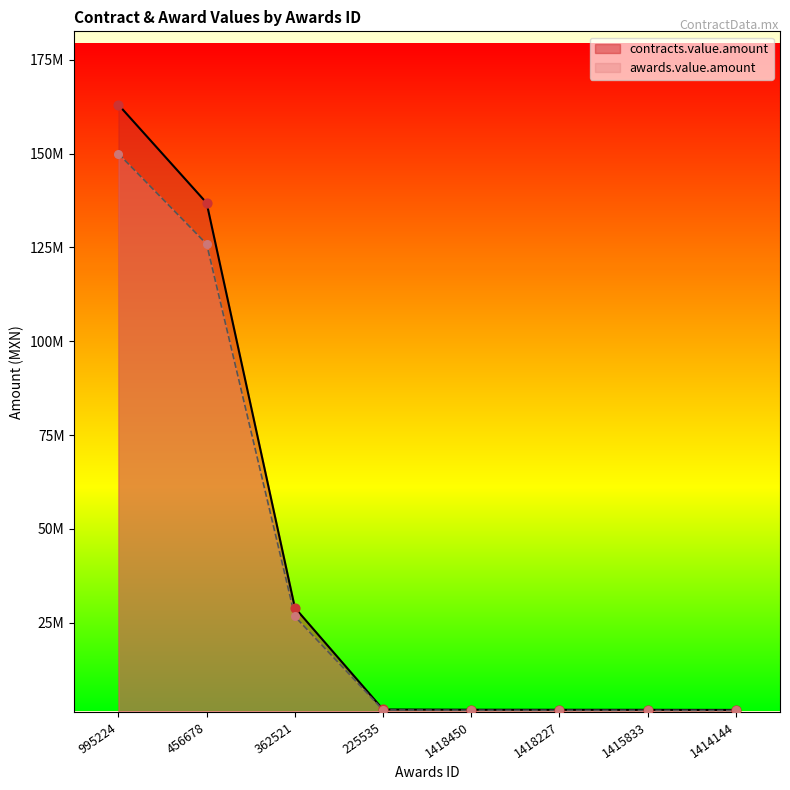

Which series contains the highest Y value?

contracts.value.amount